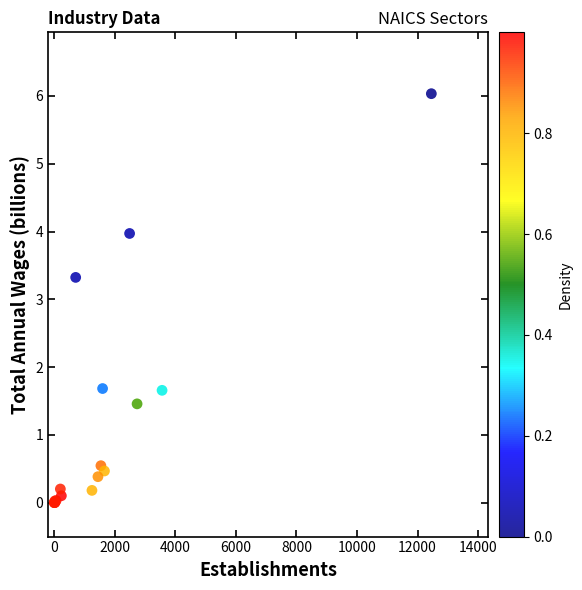

What Y value in the scatter plot is closest to 3?

3.3